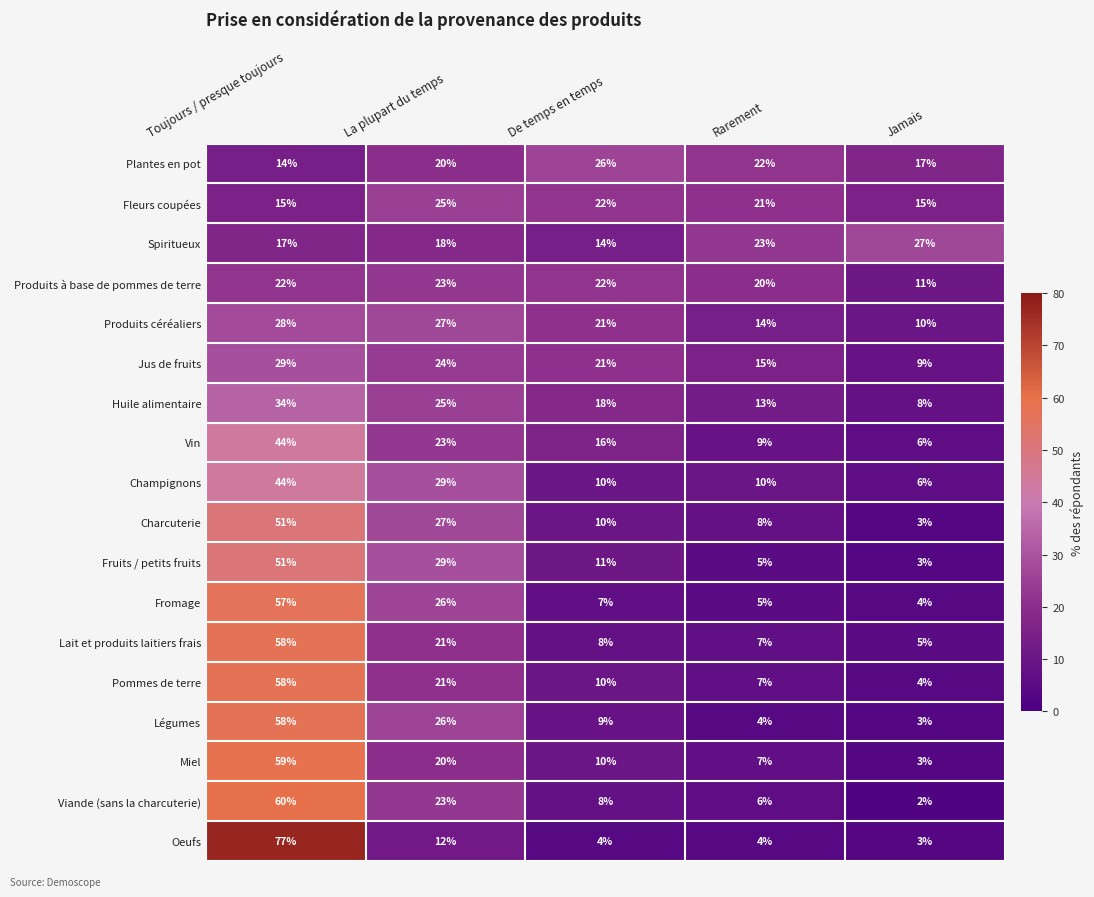

What is the spread (max minus min) of values at La plupart du temps?

17